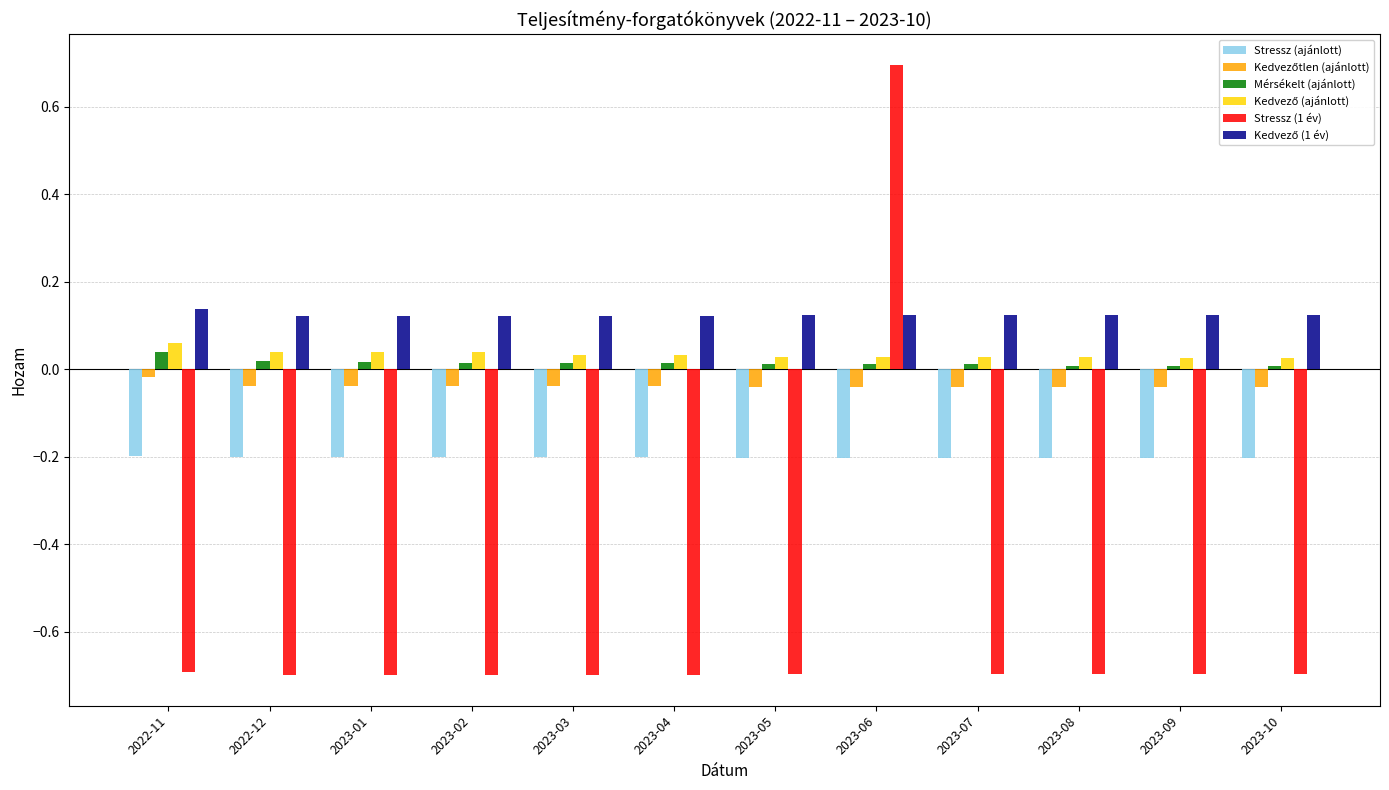

What is the total value across all series at 2023-10?

-0.8